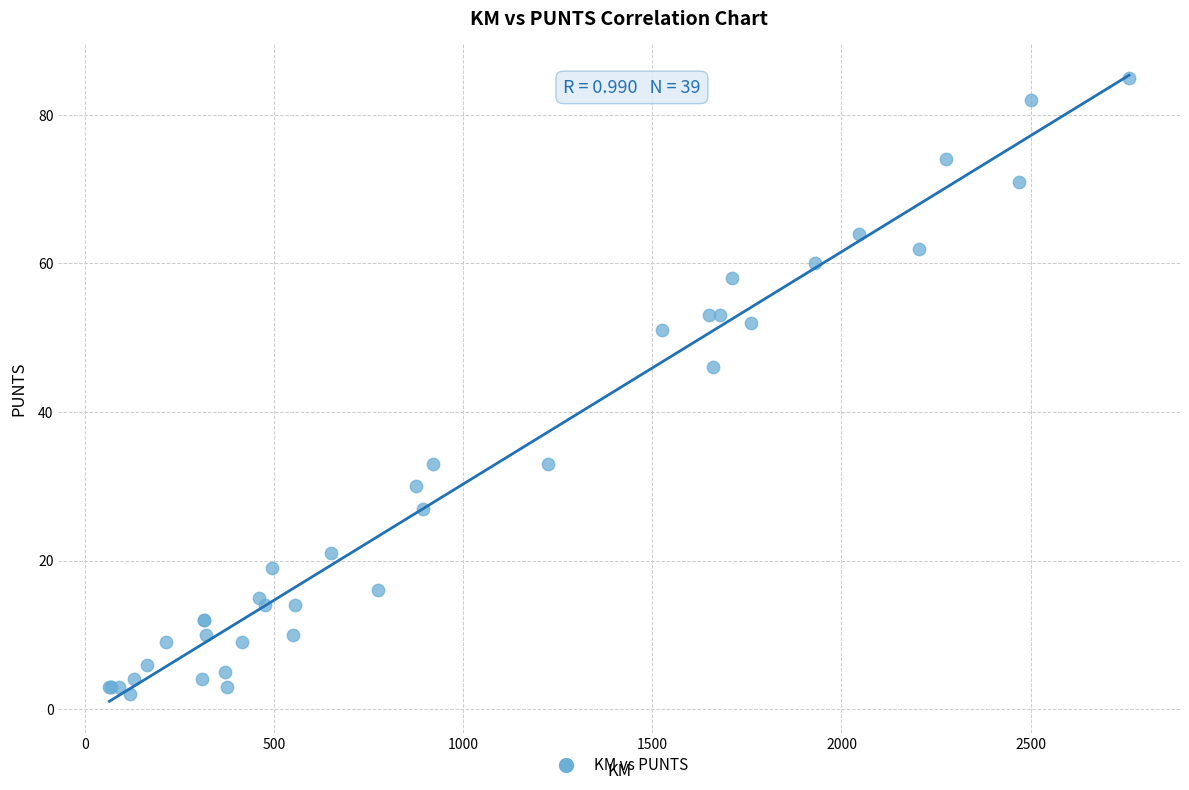

What Y value in the scatter plot is closest to 43?

46